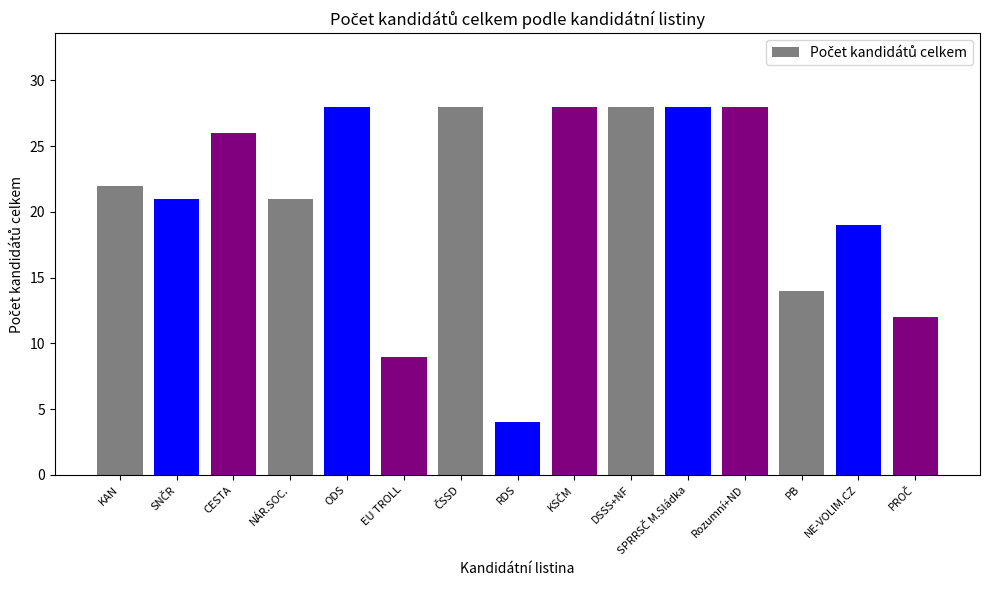

How many series are shown in this chart?

1